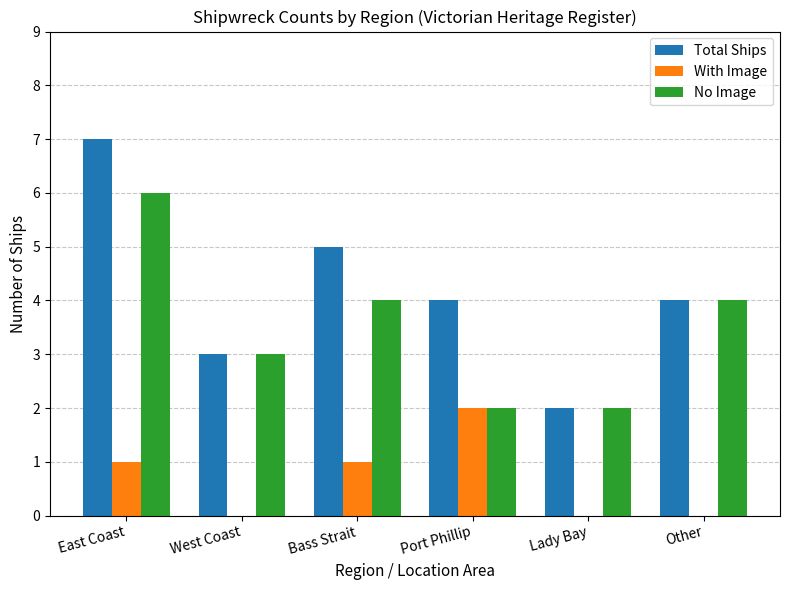

The value of No Image at West Coast is 3. True or false?

True